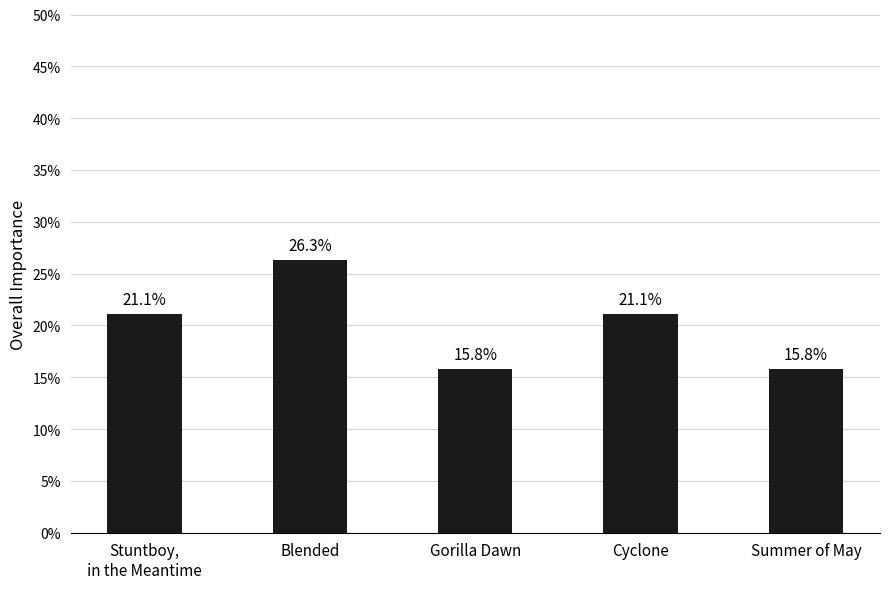

Where does the data first go above 21?

Stuntboy,
in the Meantime